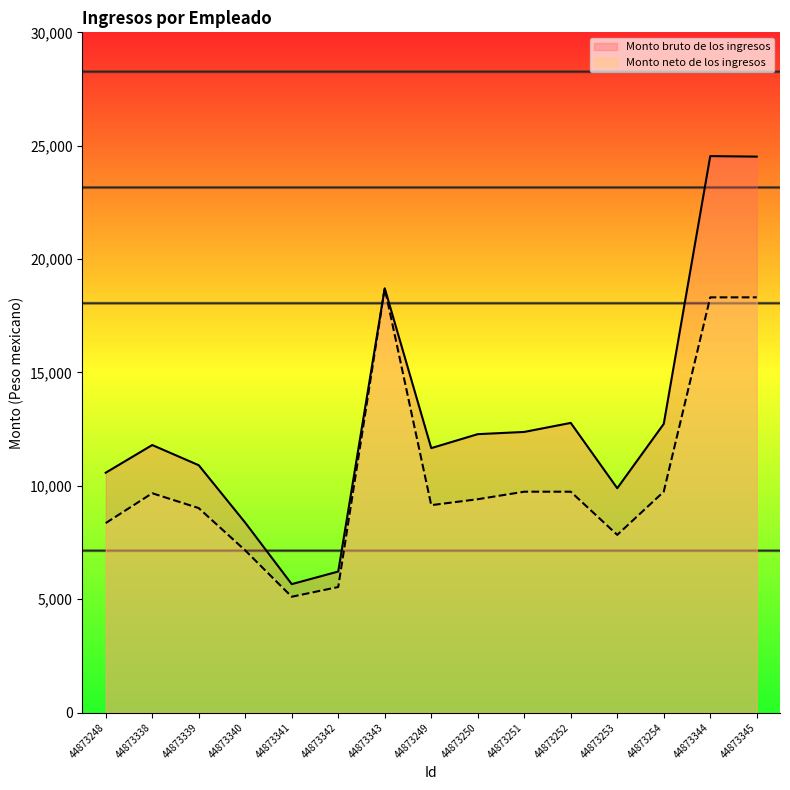

Which series has the largest range (max minus min)?

Monto bruto de los ingresos